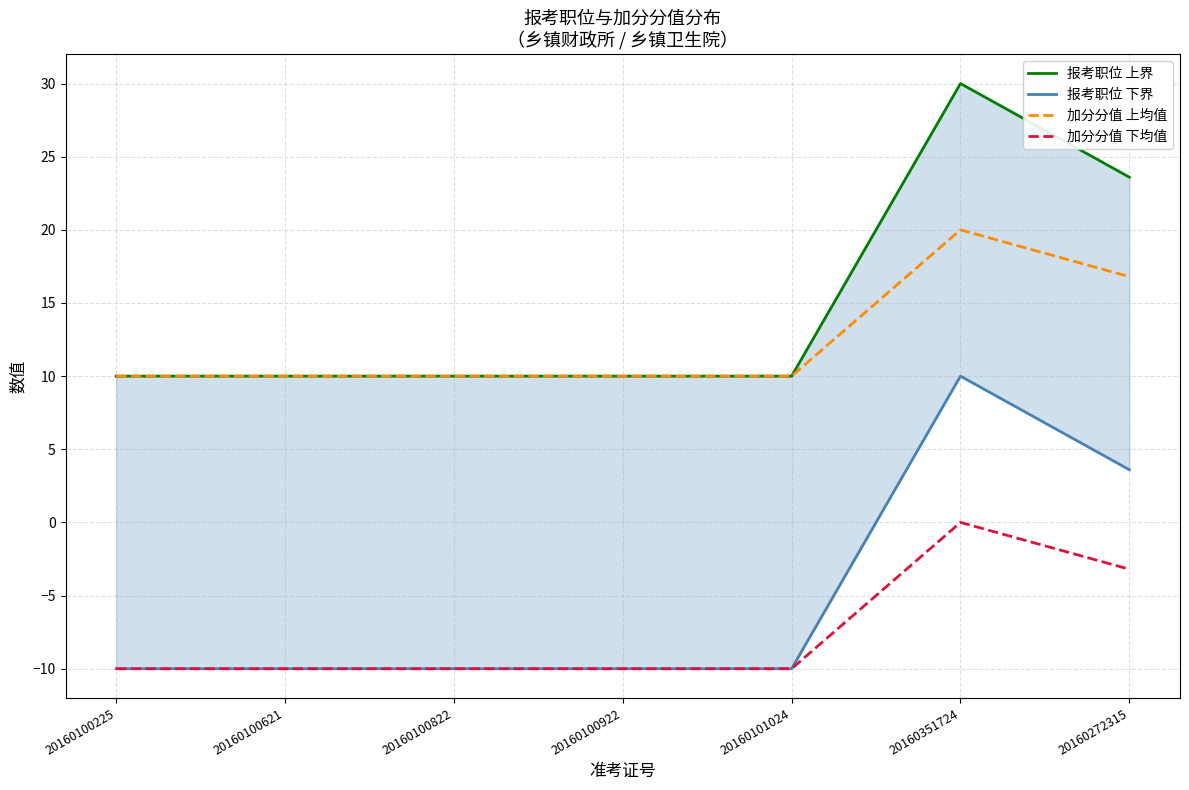

The 报考职位 上界 series shows 4.4 at 20160100621. True or false?

False